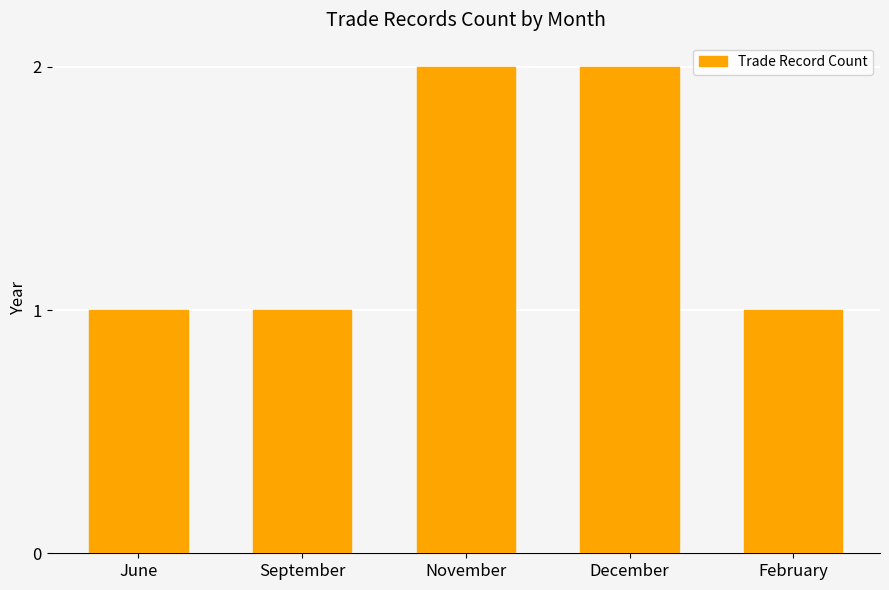

Is it true that the value at November is 2?

True